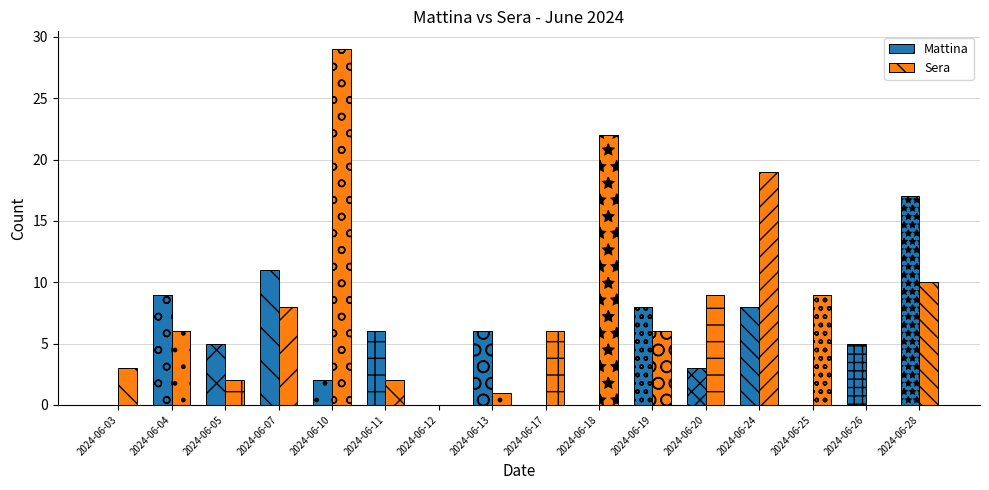

Are the bars horizontal?

No